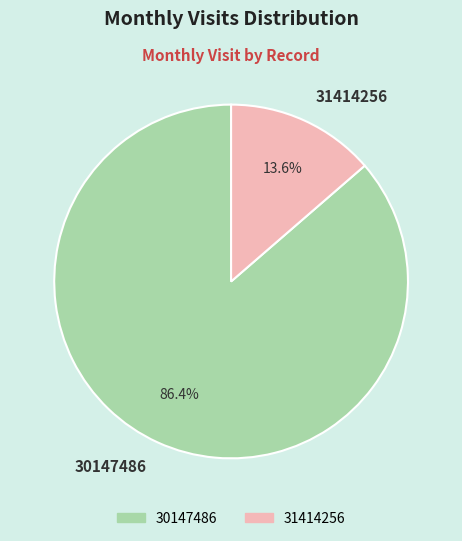

Which slice is the smallest?

31414256